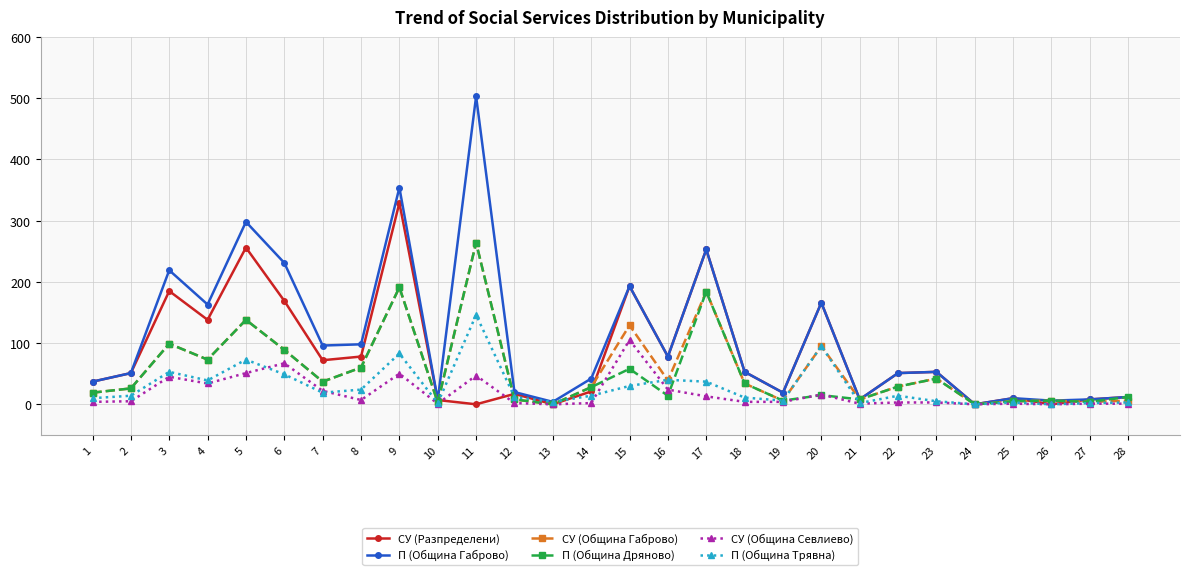

How many series are shown in this chart?

6